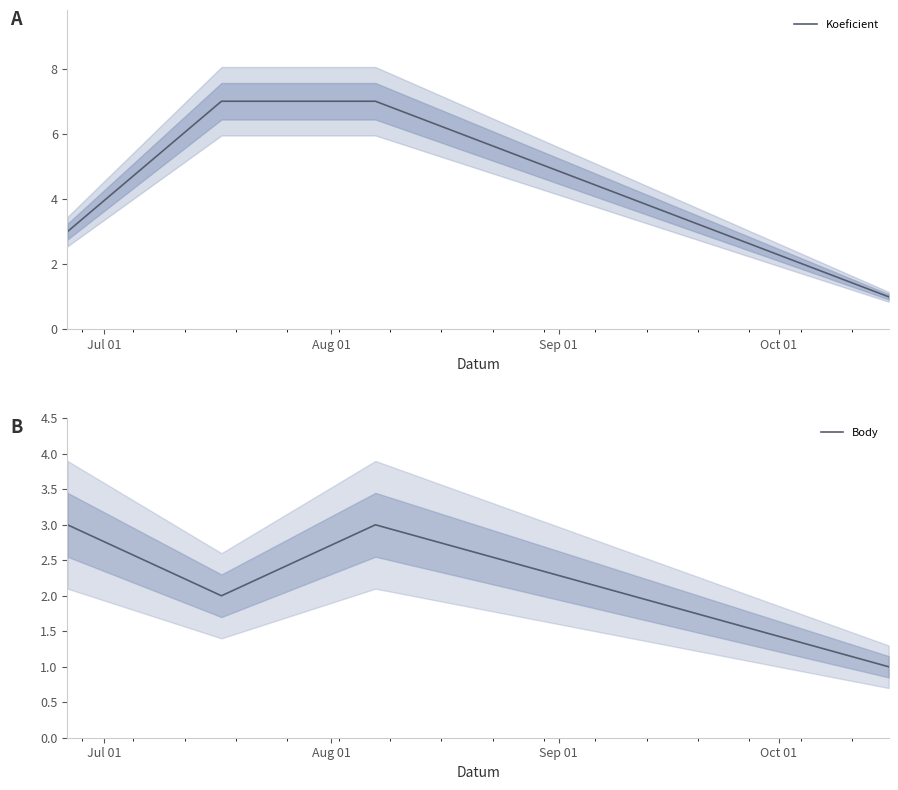

True or false: Koeficient has more than 2 interior local peaks.

False